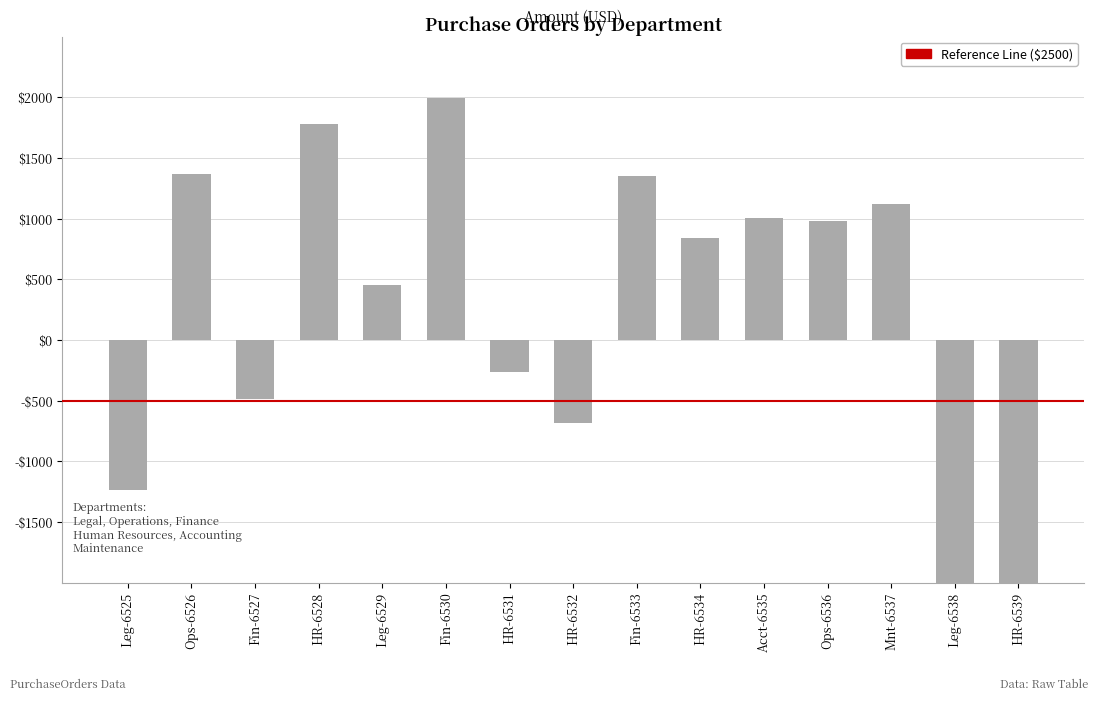

Are the bars horizontal?

No